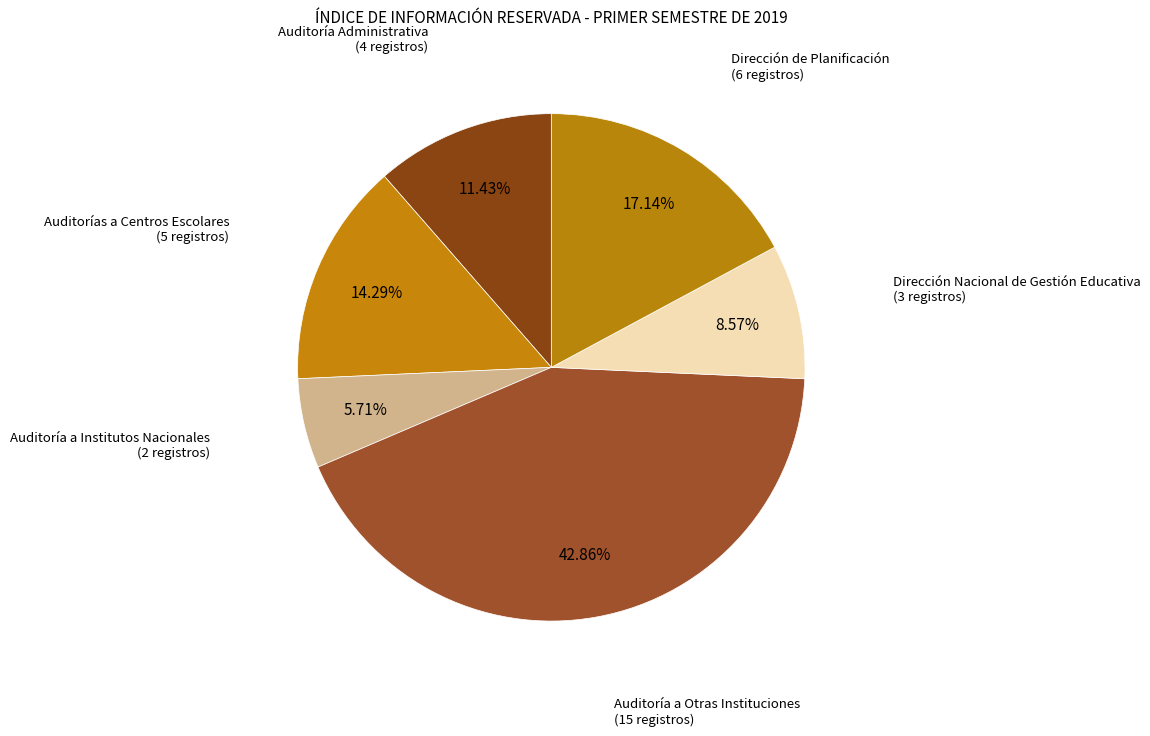

What is the ratio of the value at Auditoría a Otras Instituciones to the value at Auditorías a Centros Escolares?

3.0